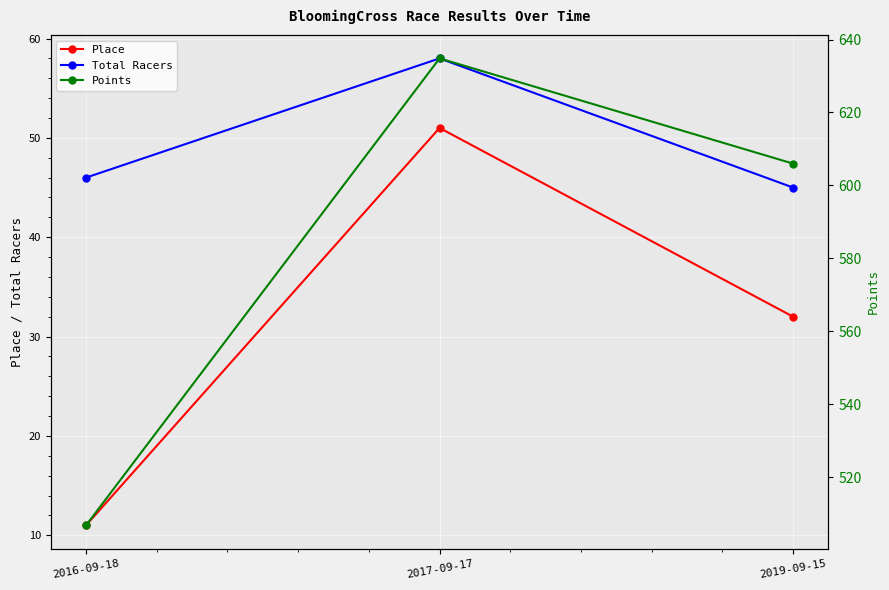

What value does the Place series have at 2019-09-15?

32